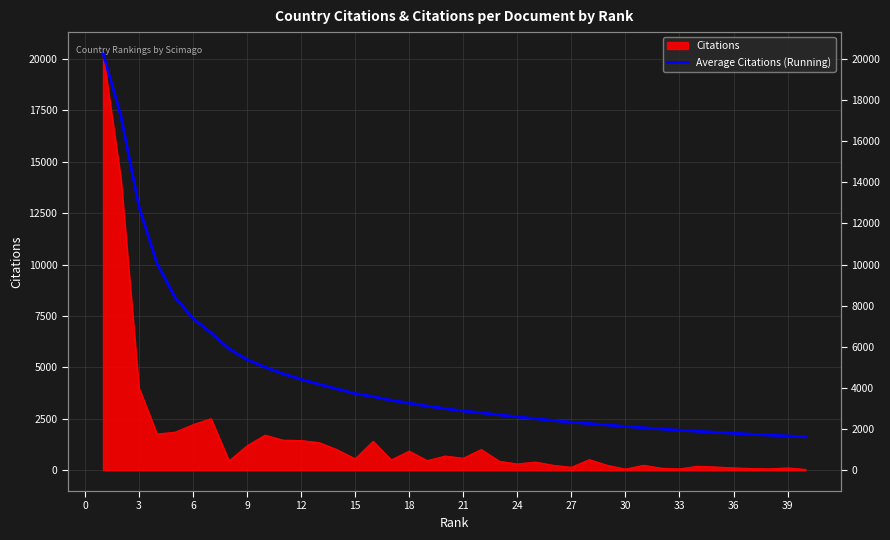

True or false: the data has more than 2 interior local peaks.

False